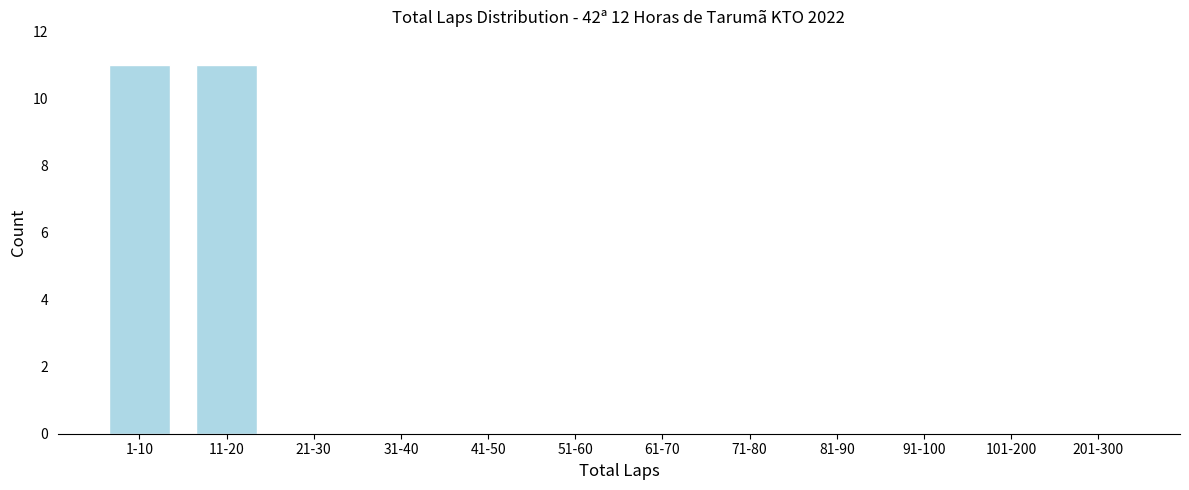

Reading right to left, what are all the values shown in this chart?

201-300=0	101-200=0	91-100=0	81-90=0	71-80=0	61-70=0	51-60=0	41-50=0	31-40=0	21-30=0	11-20=11	1-10=11